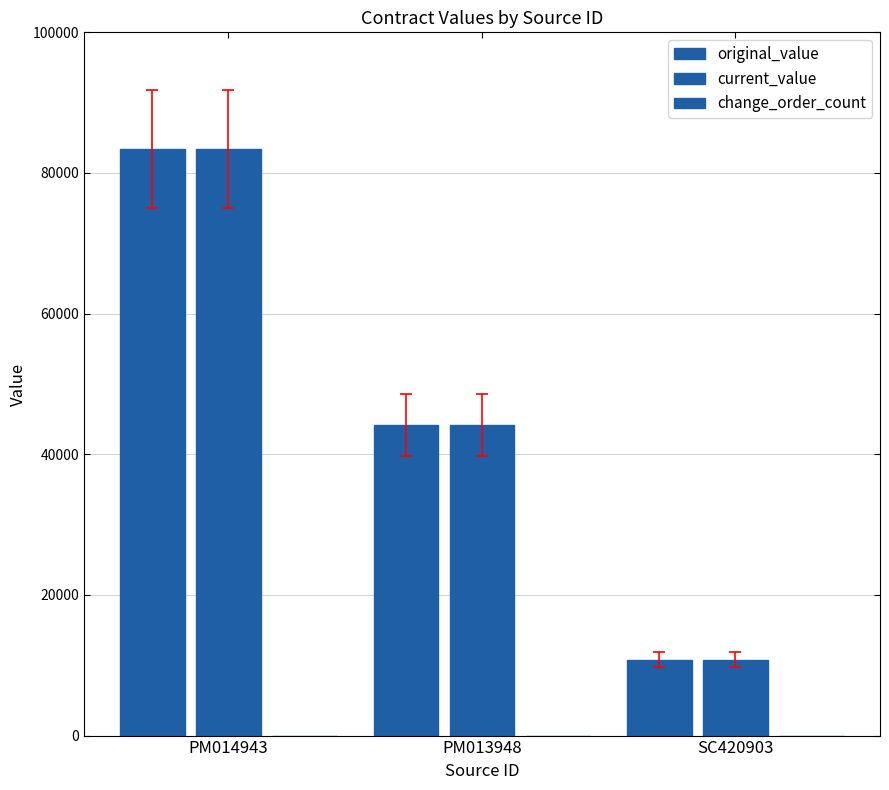

Are the bars grouped side by side (vs. stacked)?

Yes